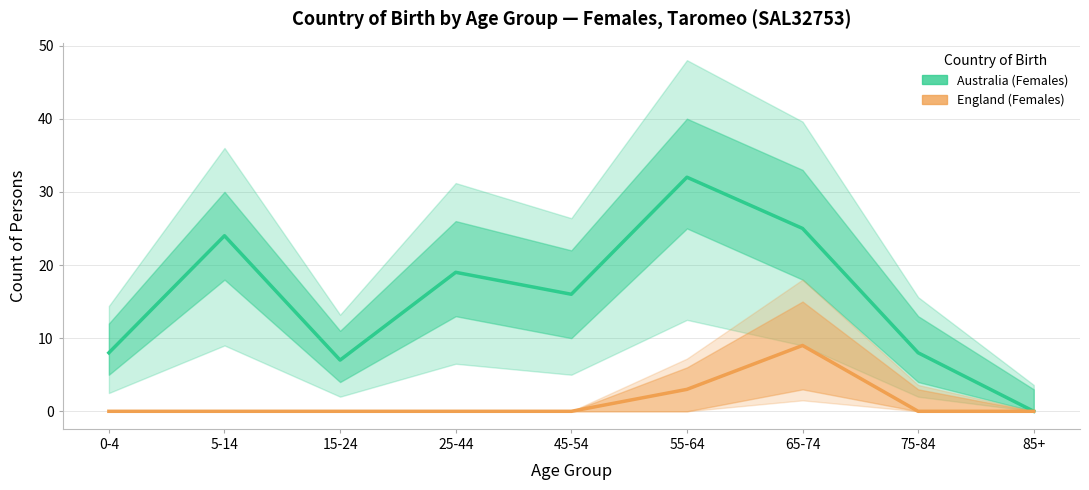

List the series in order of their overall mean, highest first.

Australia (Females), England (Females)